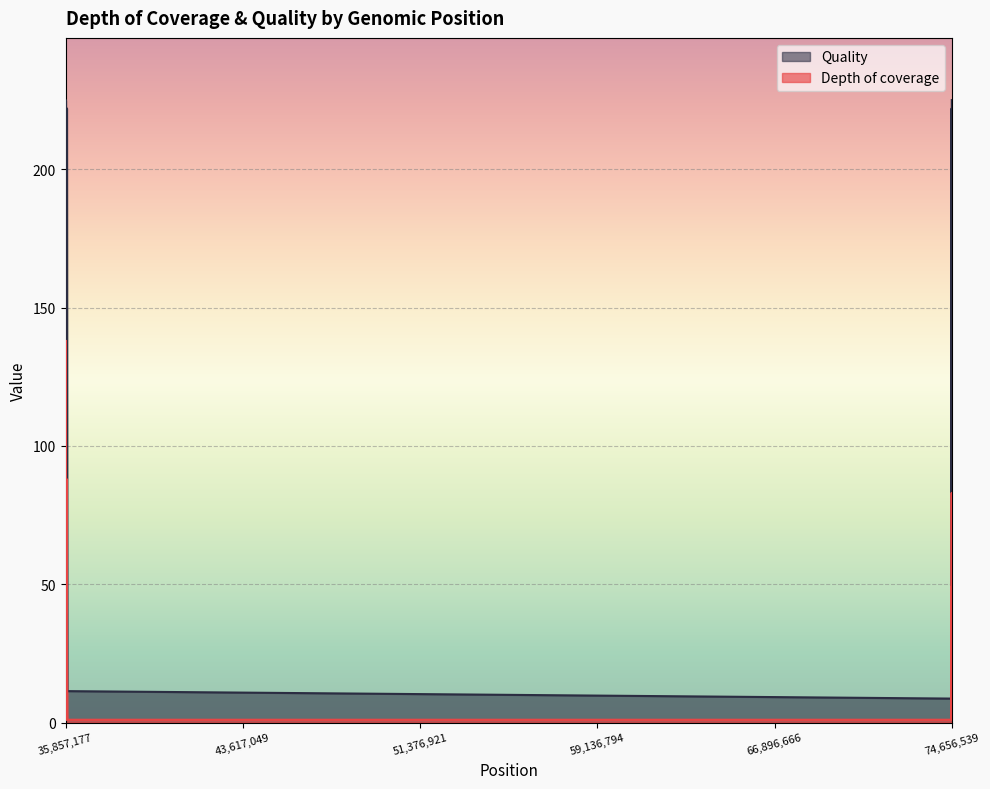

What is the difference between the maximum and minimum values in the Quality series?

216.4